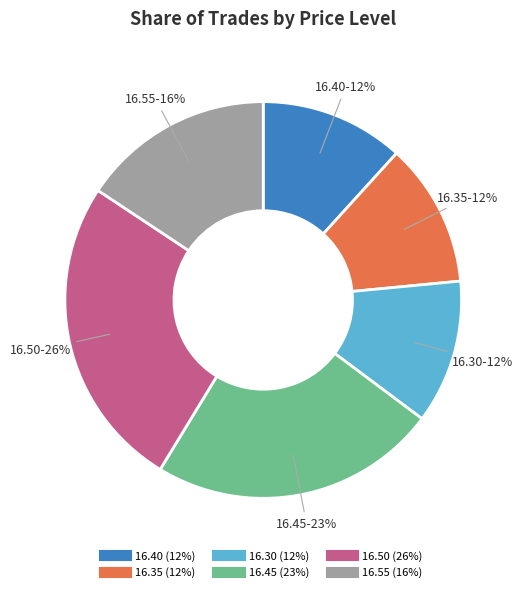

Is there a majority slice in this chart?

No